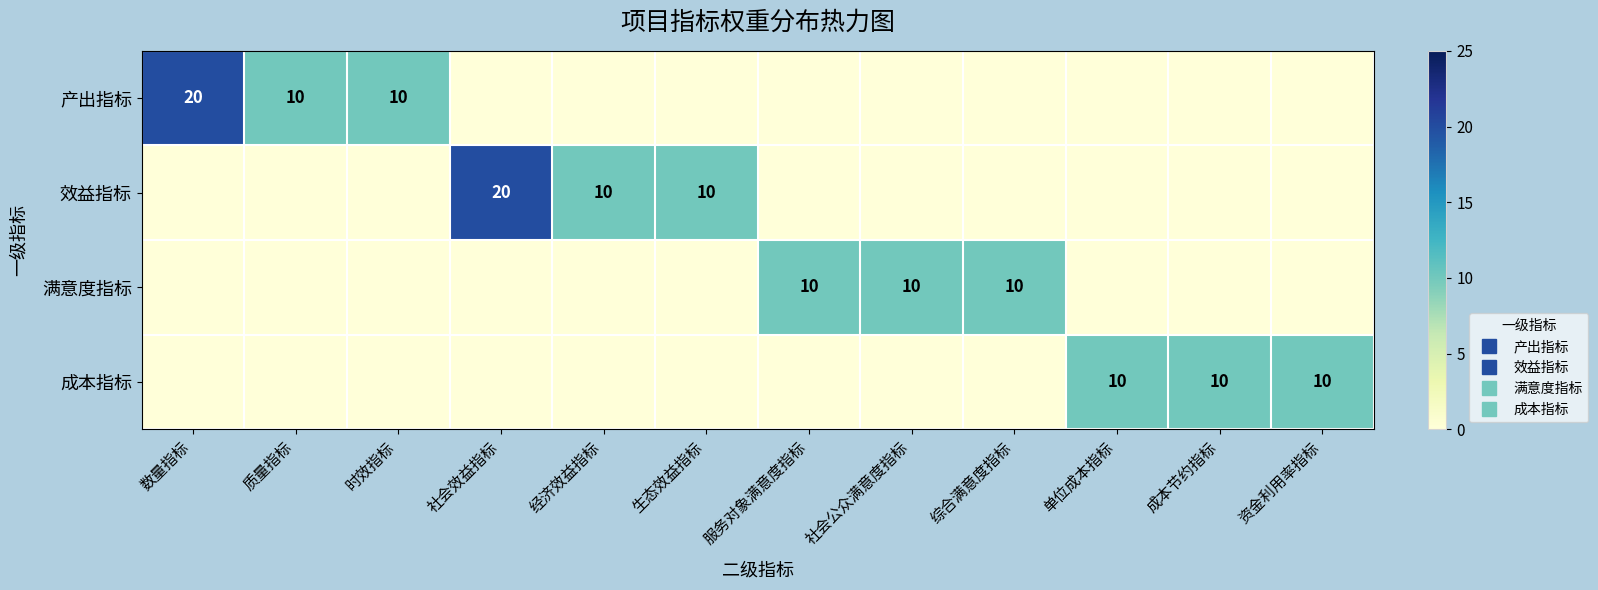

How many distinct data groups are displayed?

4